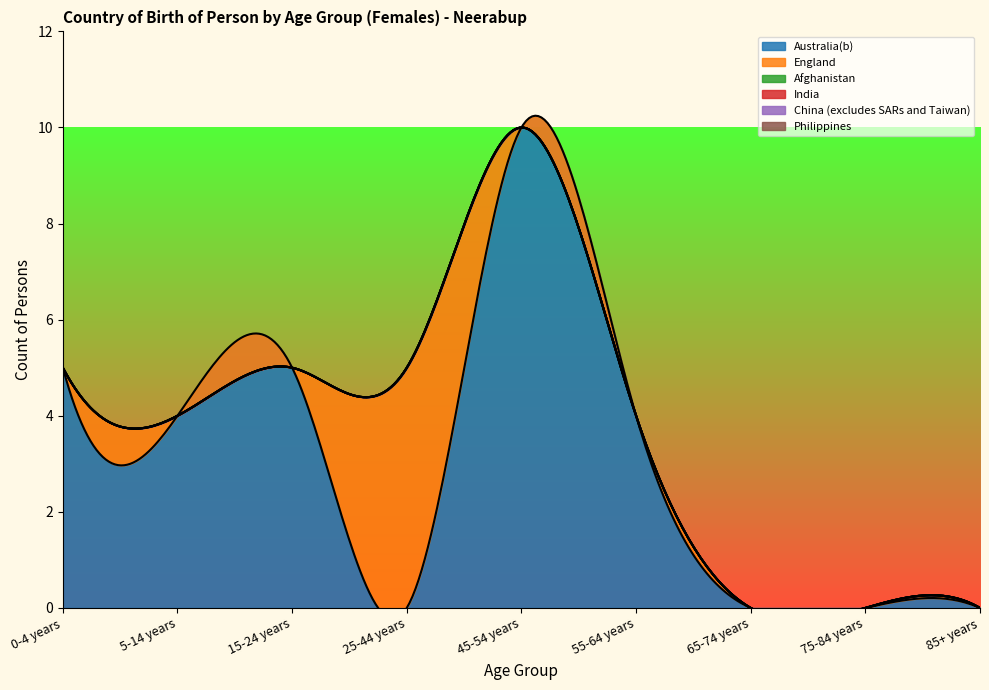

Between 5-14 years and 45-54 years, which series saw the biggest shift?

Australia(b)